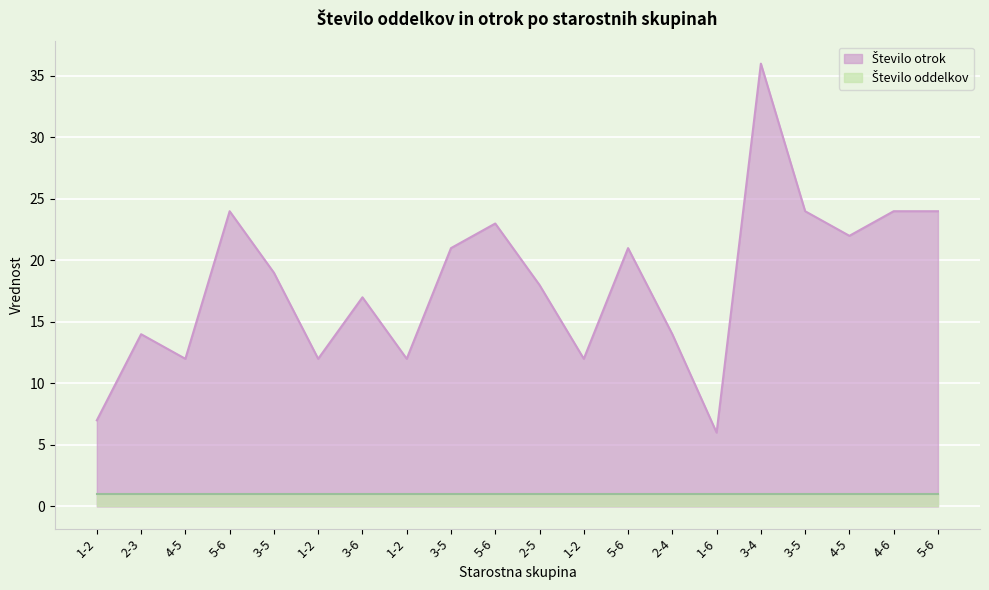

What is the ratio of the value at 2-4 to the value at 1-2?

1.2